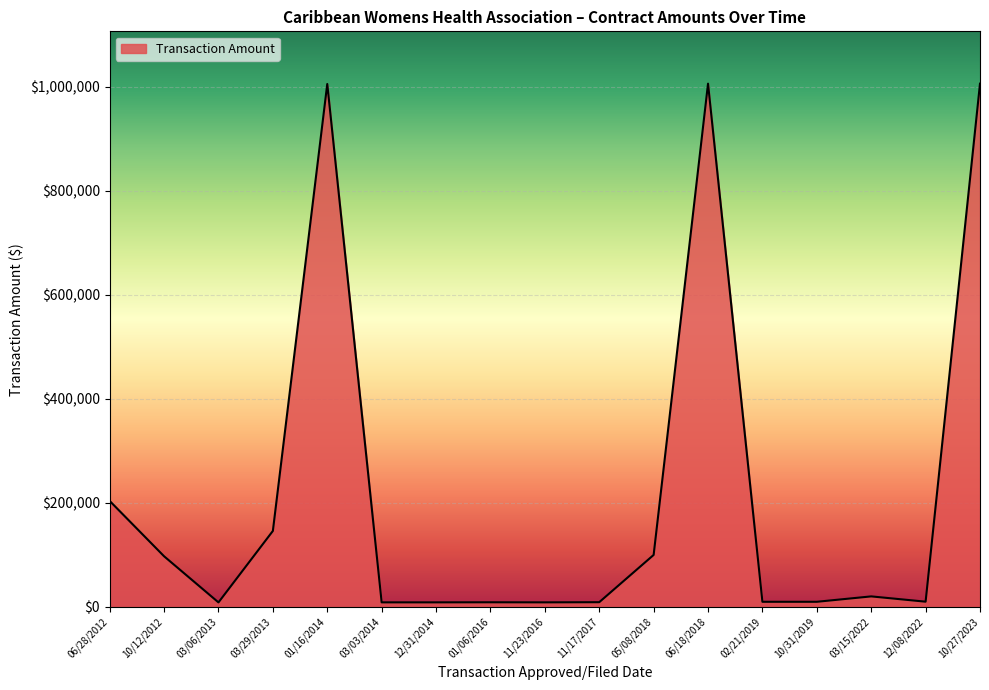

True or false: there are more than 1 points higher than both neighbors.

True